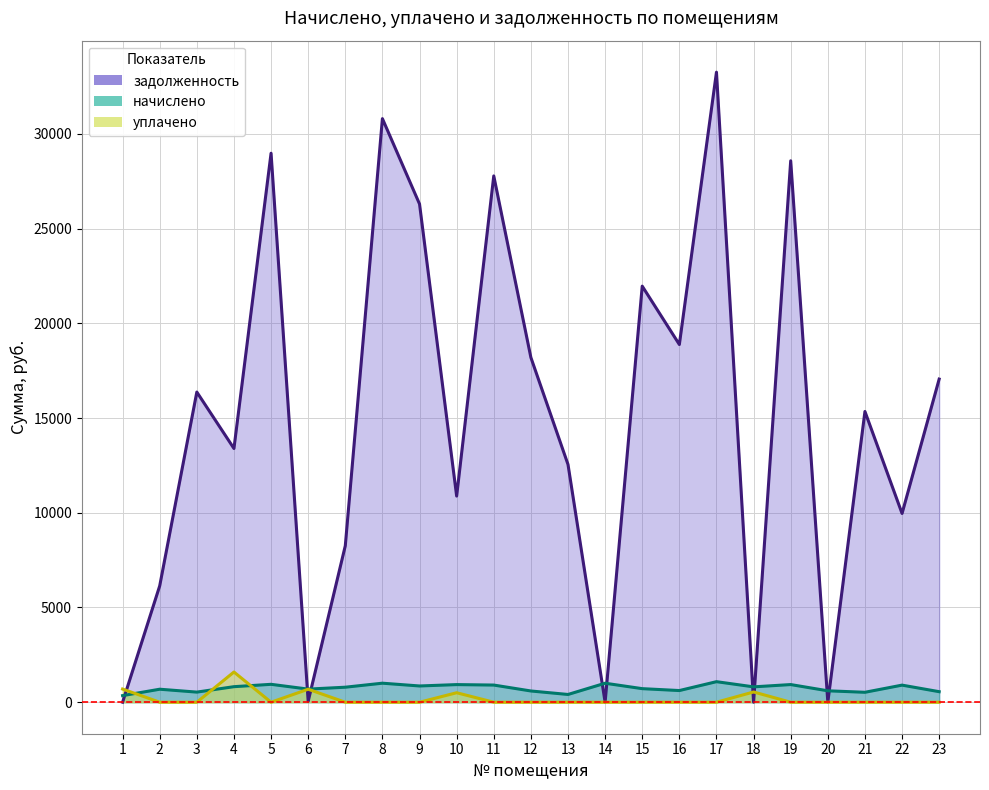

Rank the series at 14 from highest to lowest value.

начислено, уплачено, задолженность